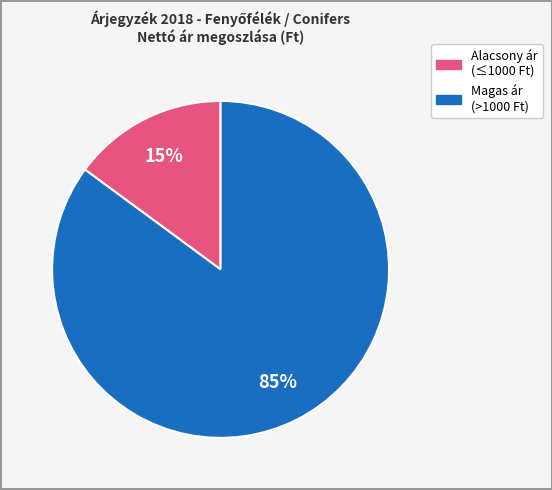

To the nearest percent, what is the difference between the largest and smallest slice percentages?

70%